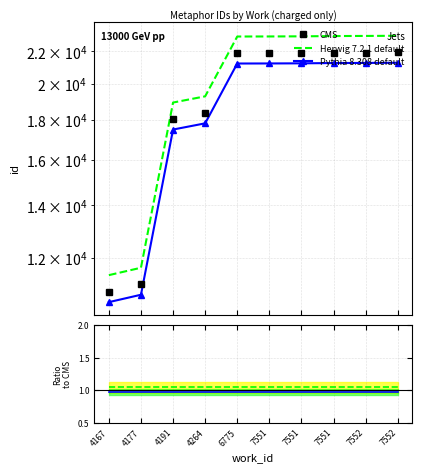

What is the maximum value for CMS?

21934.0